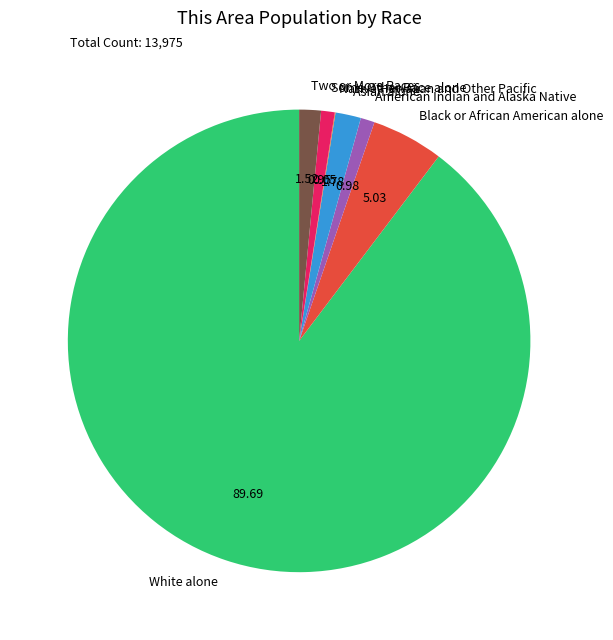

What is the ratio of the value at Two or More Races to the value at Asian alone?

0.9